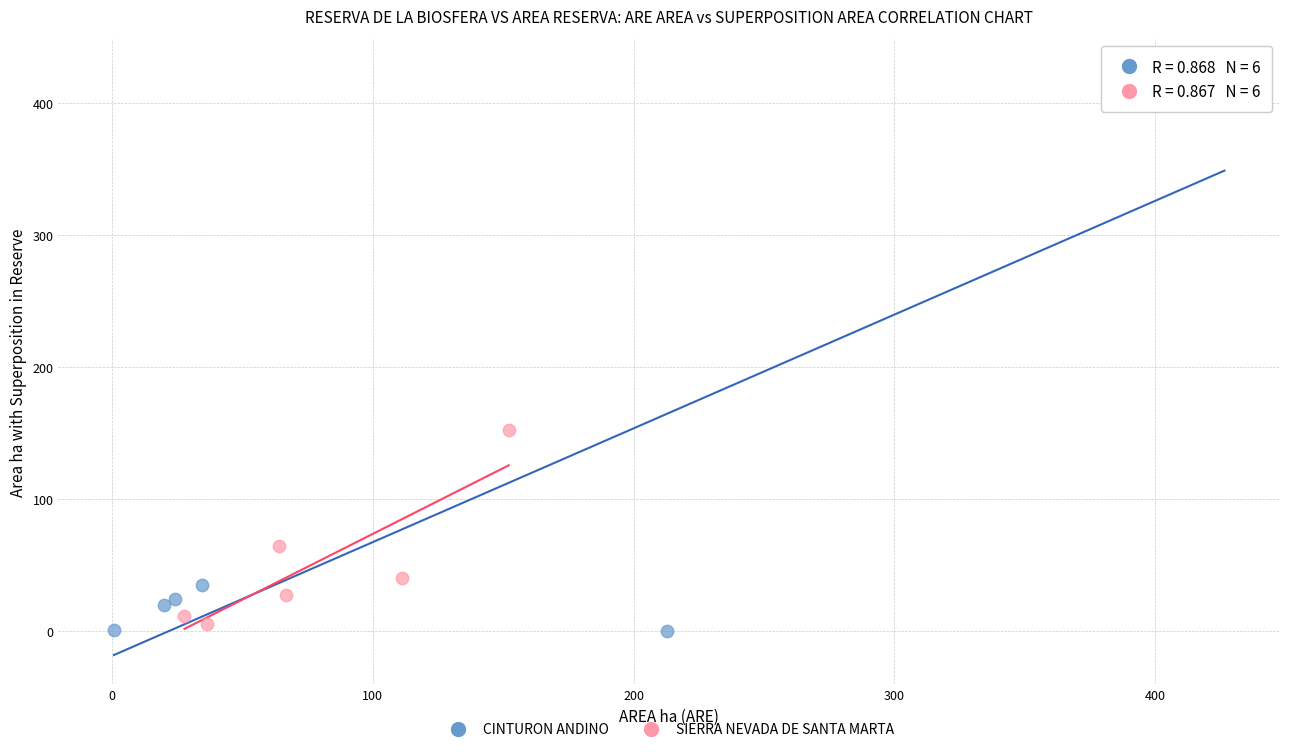

Which series contains the highest Y value?

CINTURON ANDINO